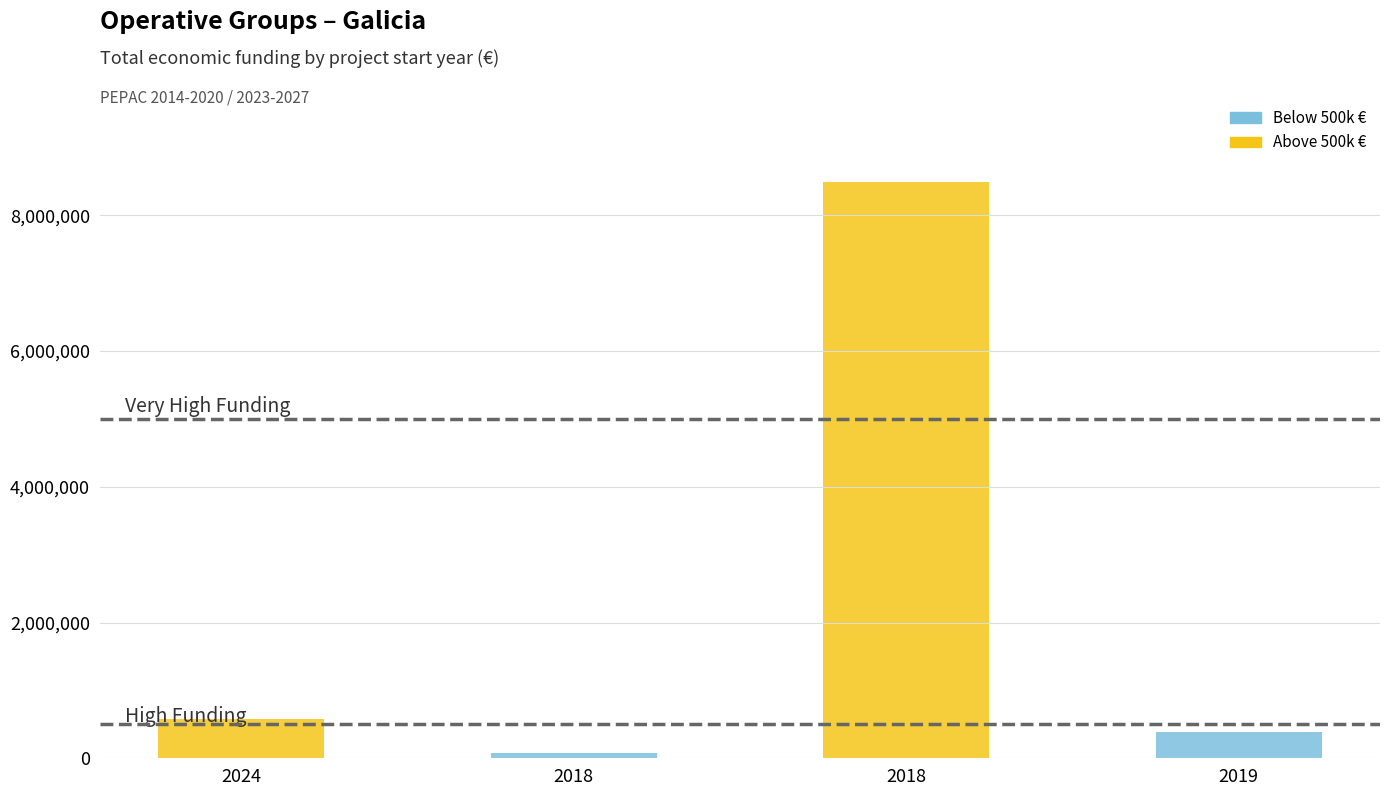

What is the total value across all series at 2018?

77593